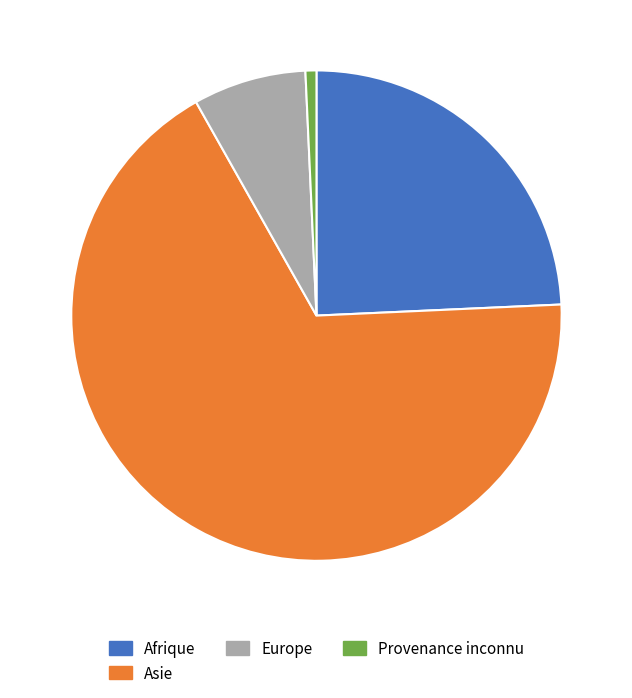

Is there a majority slice in this chart?

Yes